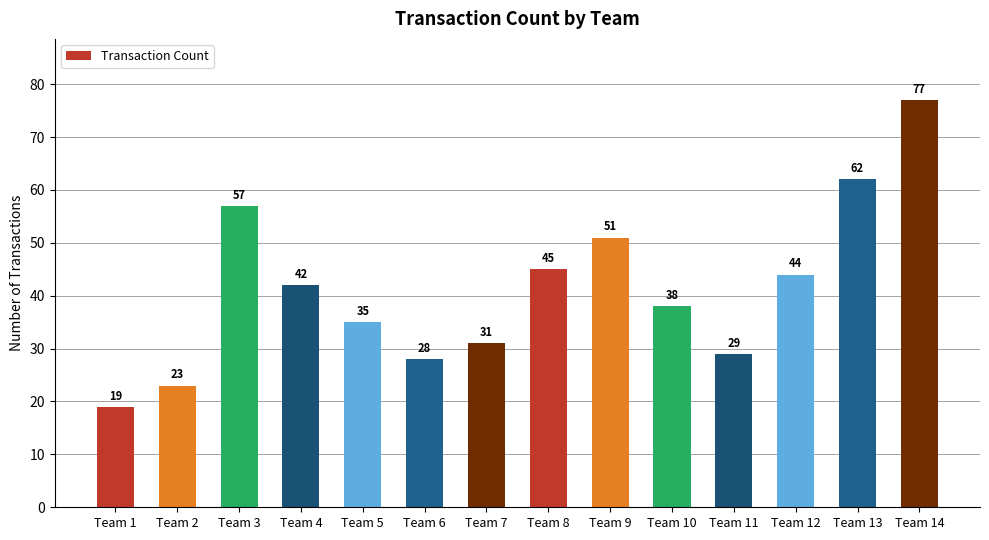

Reading right to left, what are all the values shown in this chart?

77	62	44	29	38	51	45	31	28	35	42	57	23	19